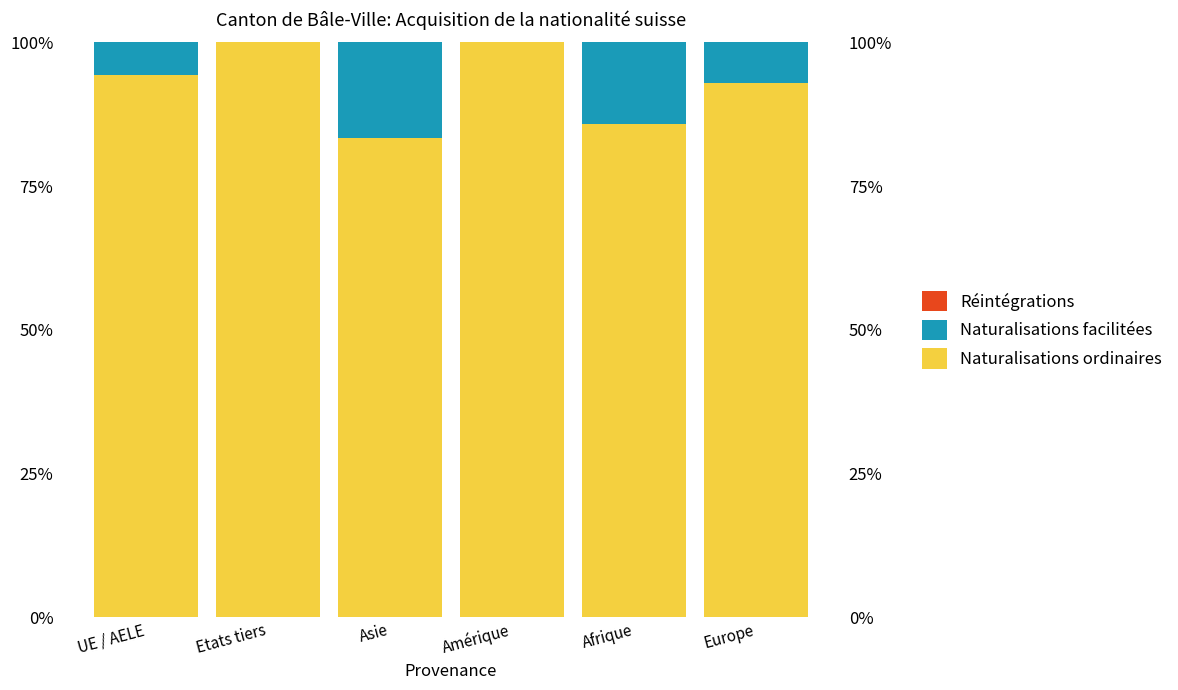

What is the maximum value shown in the chart?

100.0